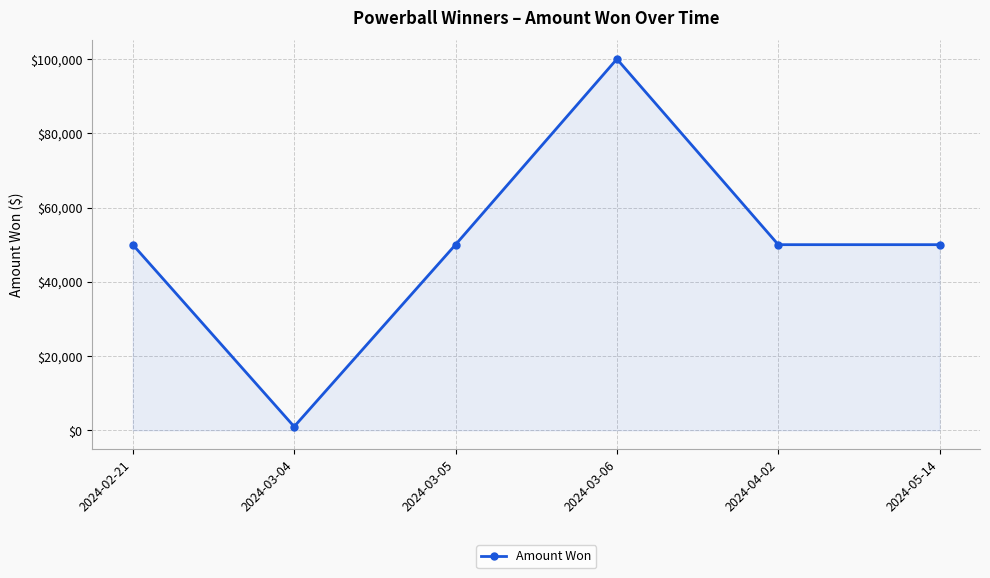

True or false: there are more than 1 points higher than both neighbors.

False